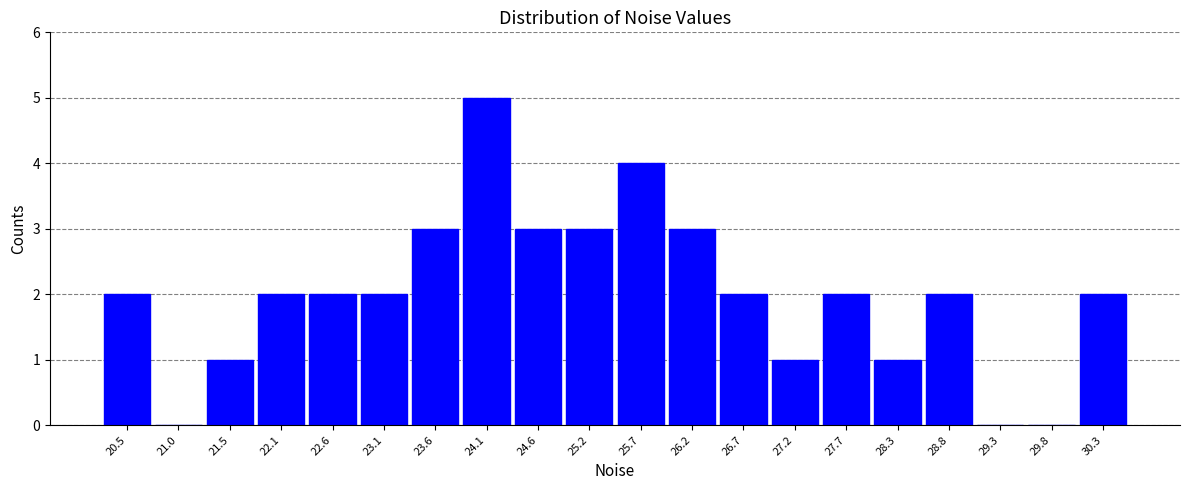

Reading left to right, transcribe this chart: for each bar, give the range it covers on the x-axis and its height. Neither the bar edges nor the heights are printed on the chart, so give them approximately, as read against the axes.

20.3 to 20.8: 2
20.8 to 21.3: 0
21.3 to 21.8: 1
21.8 to 22.3: 2
22.3 to 22.8: 2
22.8 to 23.4: 2
23.4 to 23.9: 3
23.9 to 24.4: 5
24.4 to 24.9: 3
24.9 to 25.4: 3
25.4 to 25.9: 4
25.9 to 26.5: 3
26.5 to 27.0: 2
27.0 to 27.5: 1
27.5 to 28.0: 2
28.0 to 28.5: 1
28.5 to 29.0: 2
29.0 to 29.6: 0
29.6 to 30.1: 0
30.1 to 30.6: 2